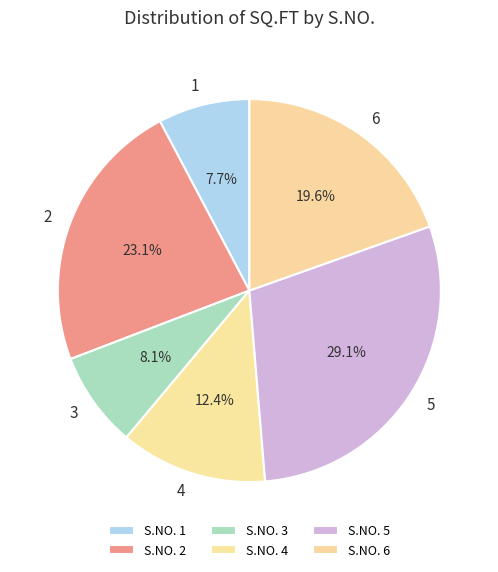

Combined, do 2 and 6 account for over 50%?

No